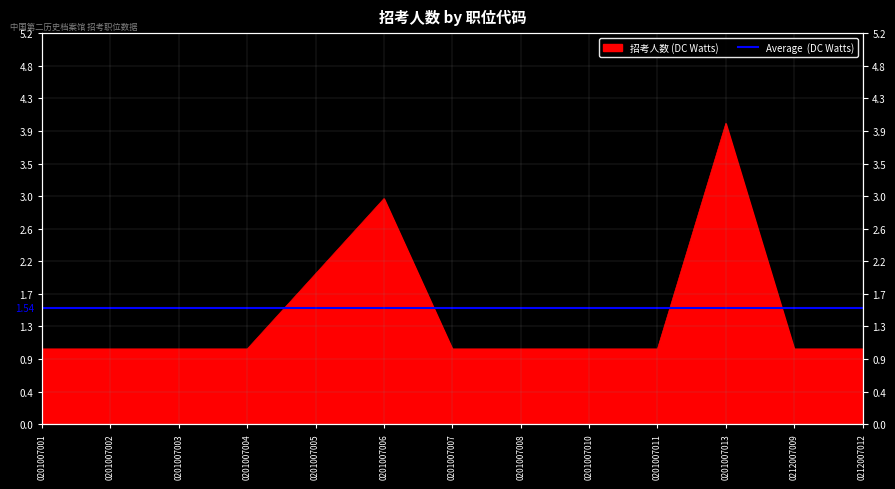

What is the difference between the values at 0201007006 and 0201007013?

1